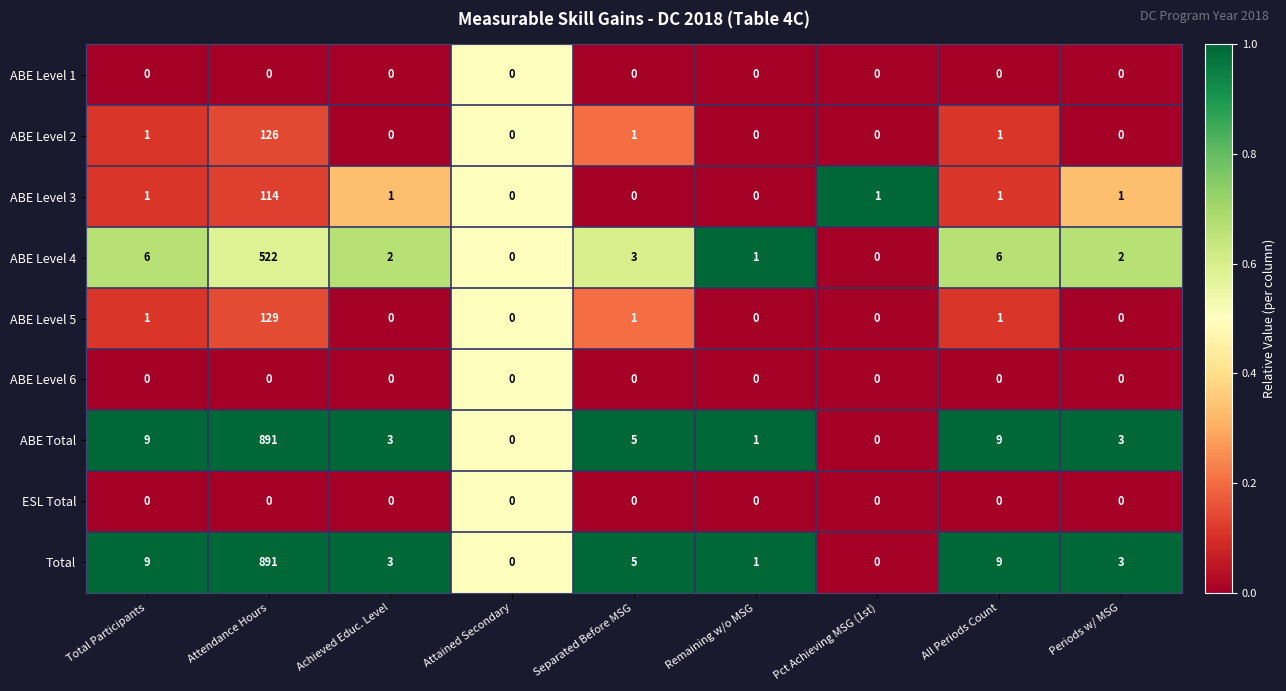

At which category is the sum across all series the highest?

Attendance Hours